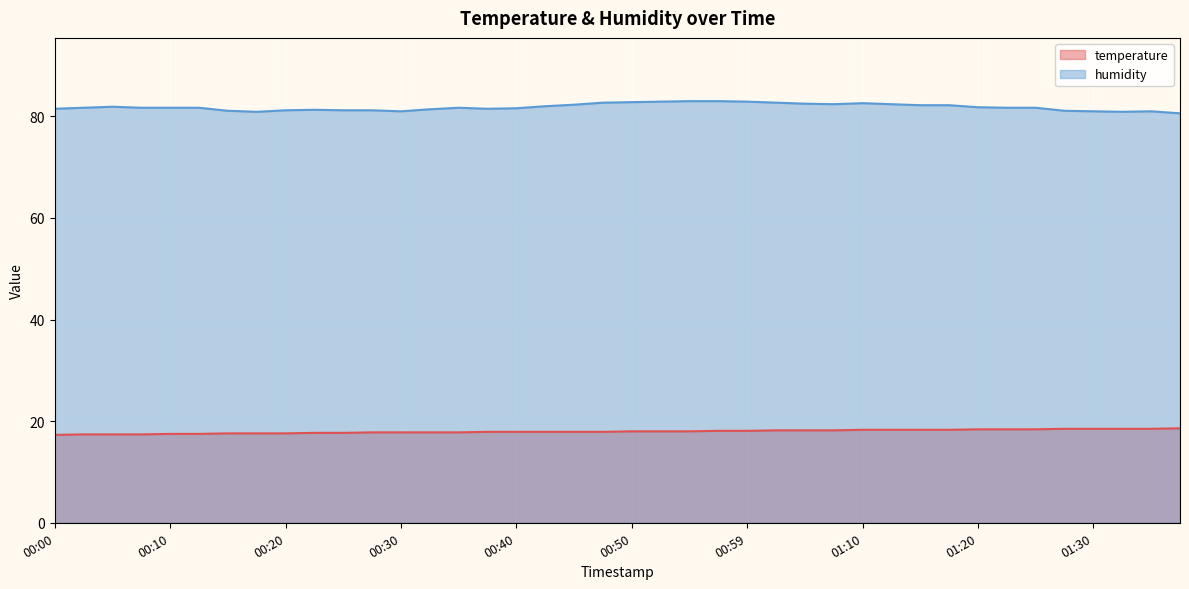

Does the chart display data point markers on the line(s)?

No